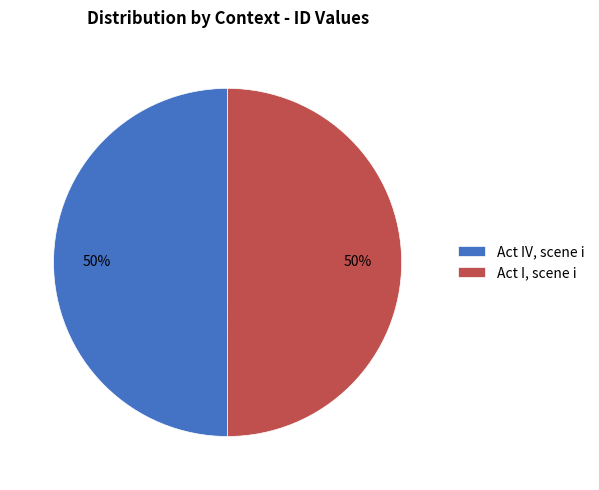

What is the ratio of the value at Act IV, scene i to the value at Act I, scene i?

1.0